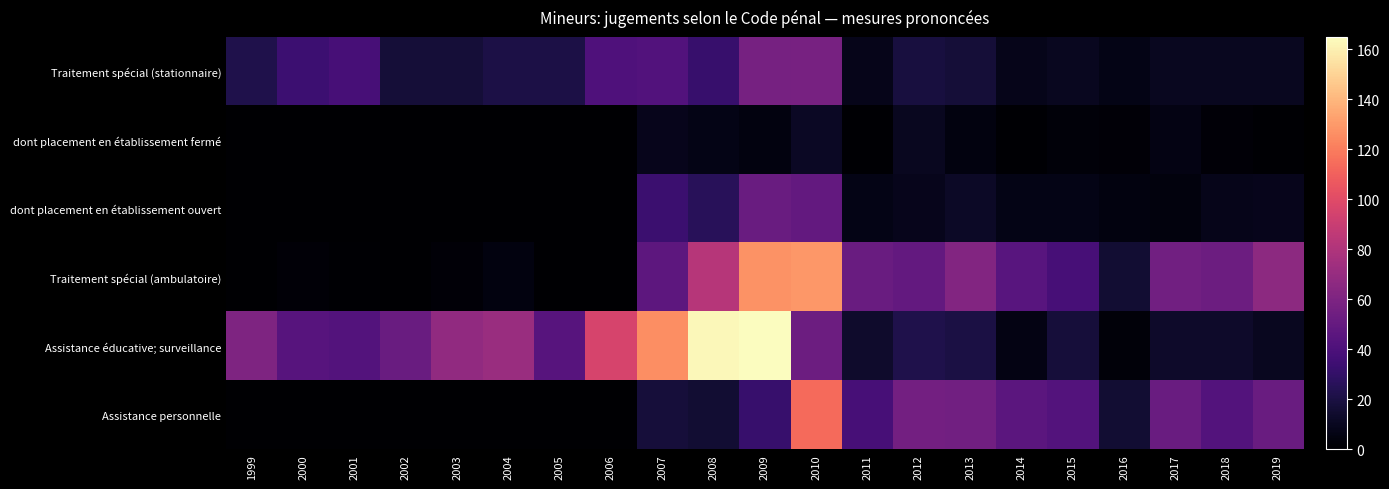

Reading left to right, list all the values displayed in this chart.

Traitement spécial (stationnaire): 1999=22	2000=34	2001=38	2002=17	2003=17	2004=21	2005=21	2006=41	2007=42	2008=32	2009=57	2010=58	2011=8	2012=19	2013=17	2014=8	2015=10	2016=7	2017=10	2018=10	2019=10
dont placement en établissement fermé: 1999=0	2000=0	2001=0	2002=0	2003=0	2004=0	2005=0	2006=0	2007=9	2008=7	2009=5	2010=11	2011=1	2012=10	2013=5	2014=1	2015=3	2016=2	2017=6	2018=2	2019=1
dont placement en établissement ouvert: 1999=0	2000=0	2001=0	2002=0	2003=0	2004=0	2005=0	2006=0	2007=33	2008=26	2009=52	2010=49	2011=7	2012=9	2013=12	2014=7	2015=7	2016=5	2017=4	2018=8	2019=9
Traitement spécial (ambulatoire): 1999=0	2000=2	2001=1	2002=0	2003=2	2004=5	2005=0	2006=0	2007=47	2008=83	2009=127	2010=129	2011=52	2012=49	2013=62	2014=45	2015=38	2016=16	2017=55	2018=53	2019=66
Assistance éducative; surveillance: 1999=60	2000=44	2001=43	2002=52	2003=68	2004=71	2005=44	2006=96	2007=126	2008=163	2009=165	2010=53	2011=14	2012=22	2013=20	2014=6	2015=18	2016=3	2017=13	2018=13	2019=10
Assistance personnelle: 1999=0	2000=0	2001=0	2002=0	2003=0	2004=0	2005=0	2006=0	2007=18	2008=16	2009=32	2010=114	2011=38	2012=56	2013=55	2014=46	2015=43	2016=16	2017=52	2018=43	2019=52